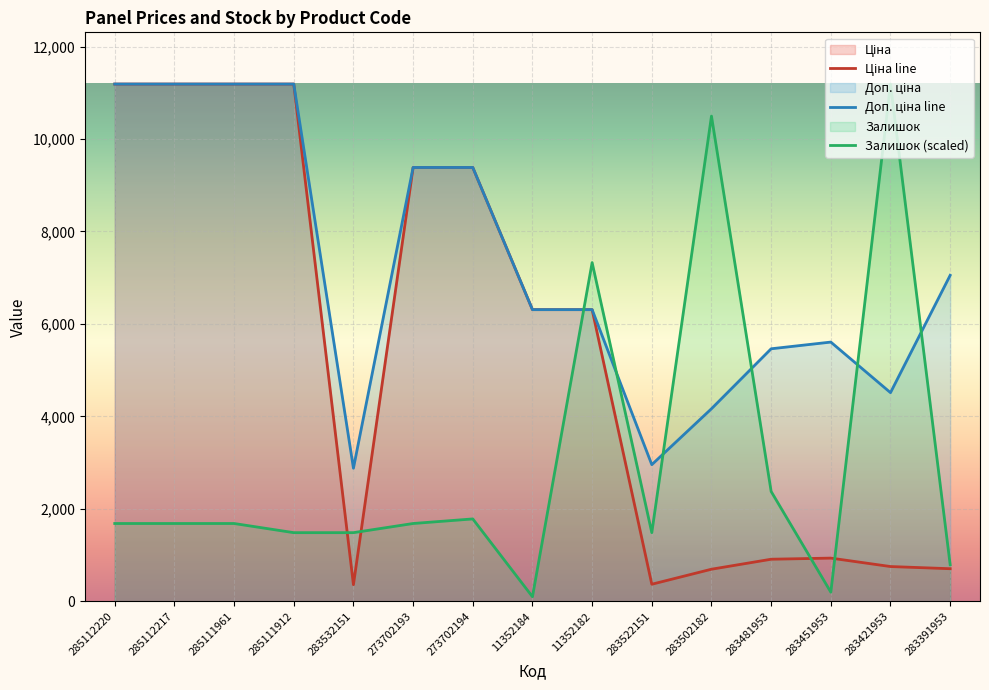

True or false: Доп. ціна and Ціна cross at least once.

False